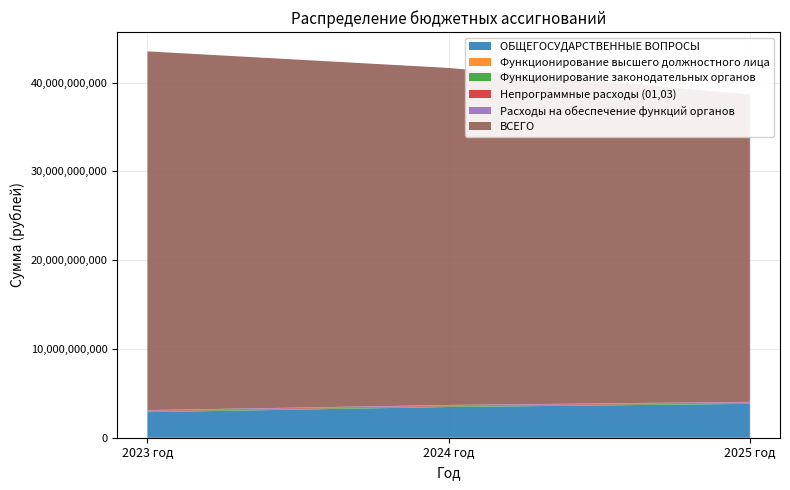

Reading left to right, list all the values displayed in this chart.

ОБЩЕГОСУДАРСТВЕННЫЕ ВОПРОСЫ: 2023 год=2883302711.9	2024 год=3462538459.7	2025 год=3818501619.2
Функционирование высшего должностного лица: 2023 год=7735933.4	2024 год=7653313.4	2025 год=7735933.4
Функционирование законодательных органов: 2023 год=77876214.8	2024 год=77890271.9	2025 год=77890271.9
Непрограммные расходы (01,03): 2023 год=77328716.8	2024 год=77334373.9	2025 год=77334373.9
Расходы на обеспечение функций органов: 2023 год=62103280.8	2024 год=62114998.8	2025 год=62114998.8
ВСЕГО: 2023 год=40421492835.4	2024 год=37975457617.4	2025 год=34622327528.5